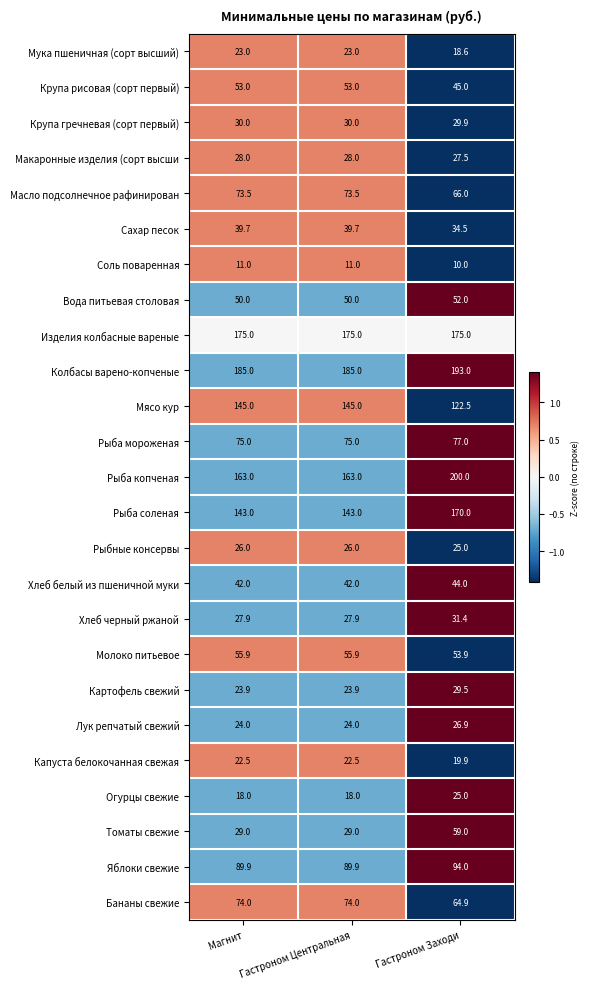

What value does the Хлеб белый из пшеничной муки series have at Гастроном Центральная?

42.0